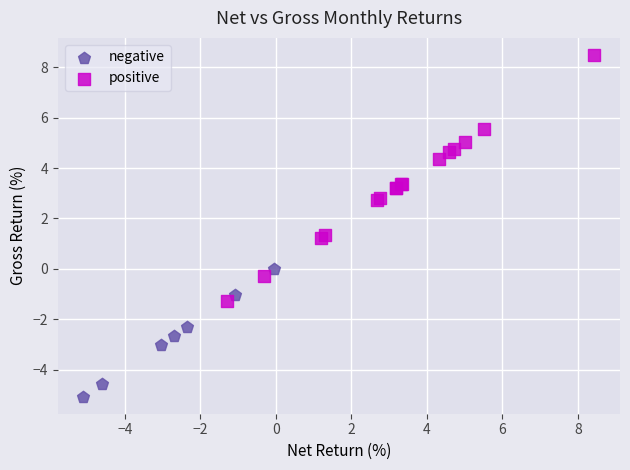

Which series contains the highest Y value?

positive